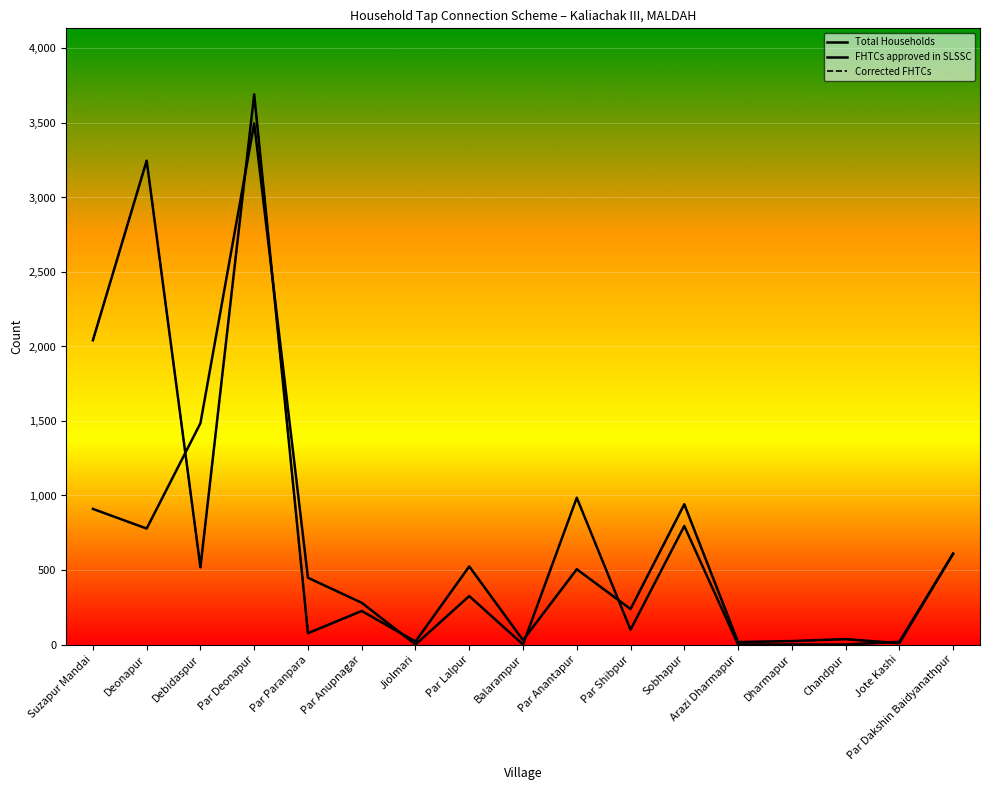

What value does the Corrected FHTCs series have at Suzapur Mandai, to the nearest 50?

2050